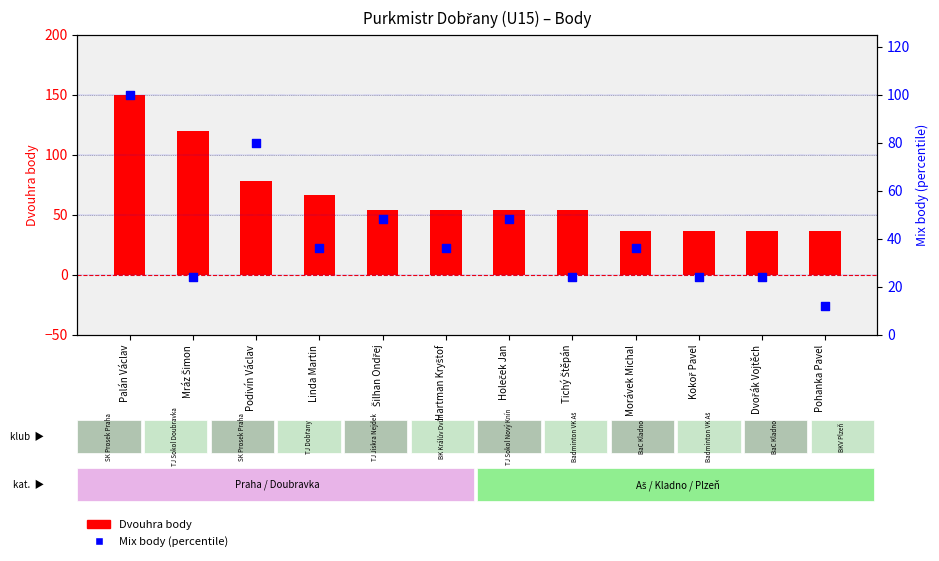

Which series has the largest Y range (max minus min)?

Dvouhra body